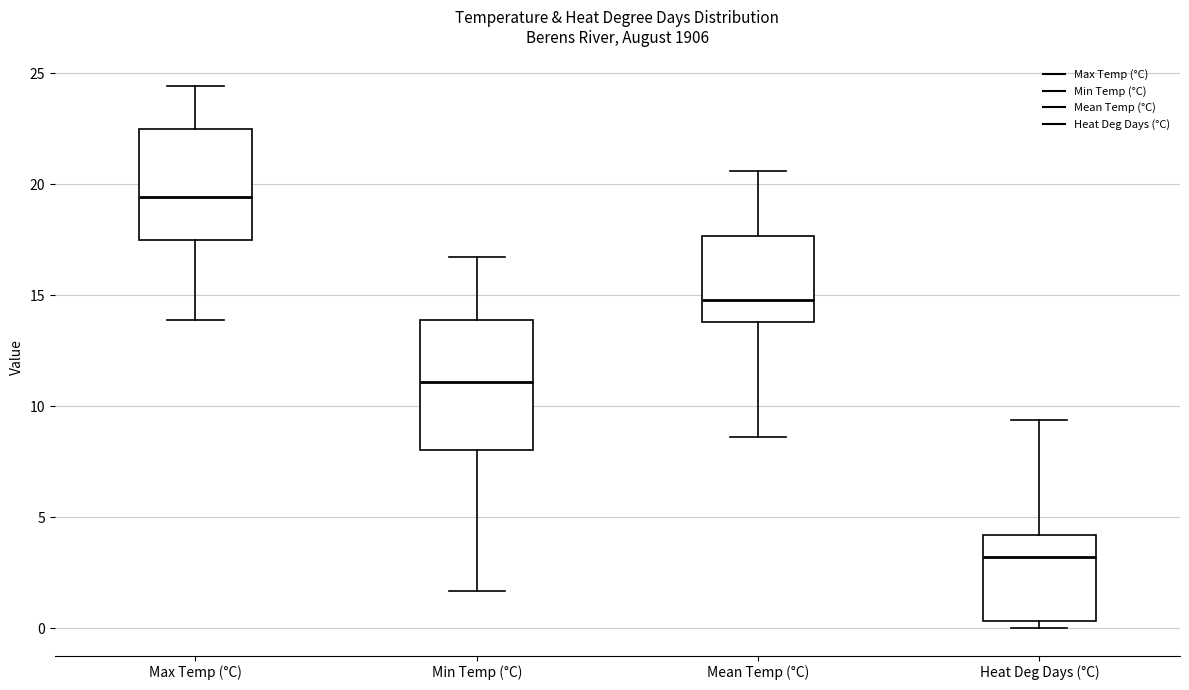

Which box has the highest median line?

Max Temp (°C)